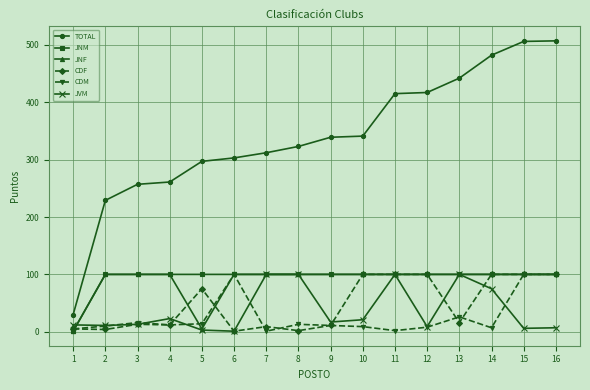

What is the maximum value shown in the chart?

507